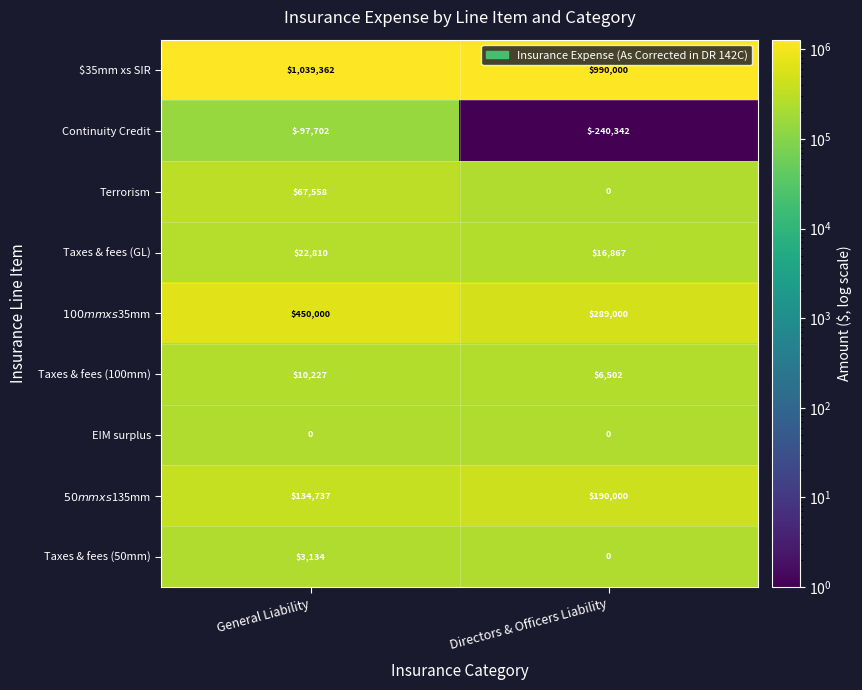

Which category has the lowest value across all series?

Directors & Officers Liability